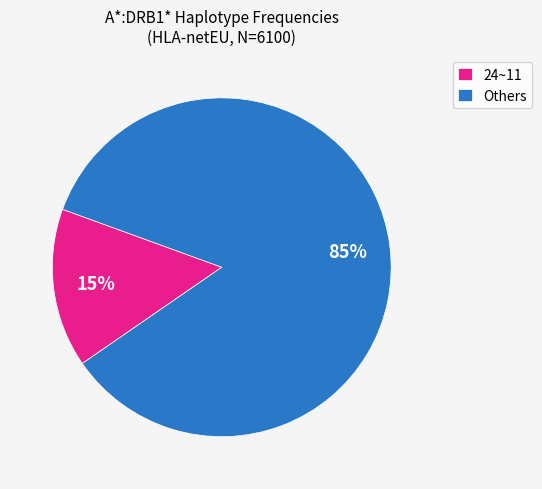

Rank the categories by value from lowest to highest.

24~11, Others